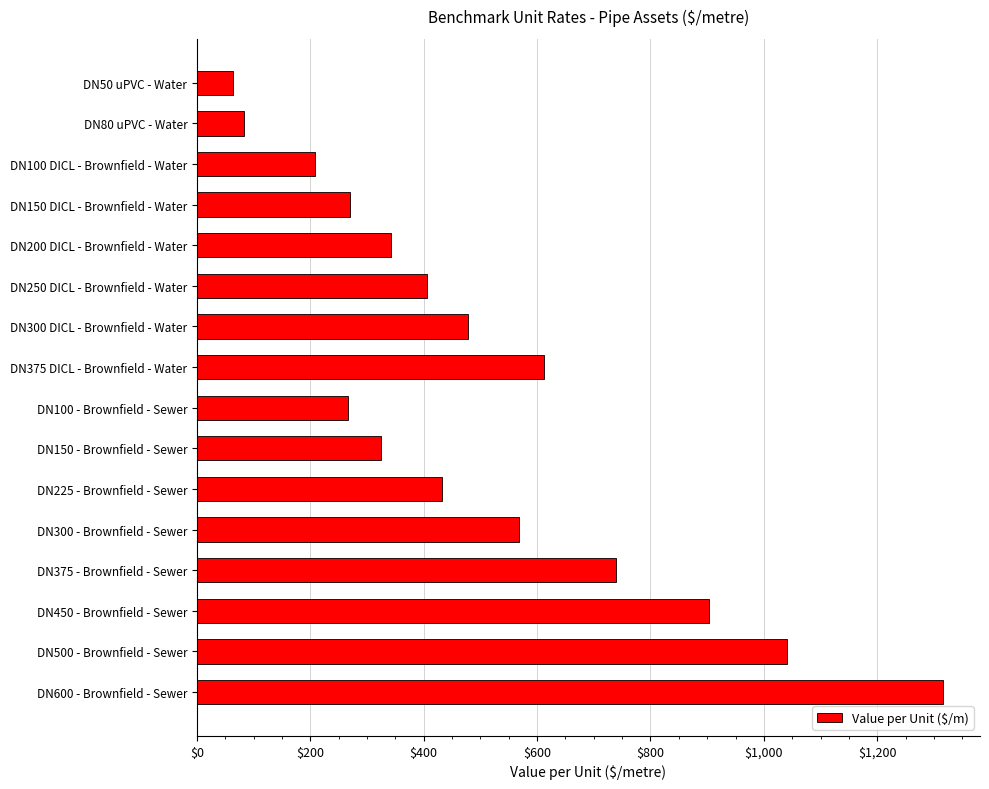

What is the average value?

503.6